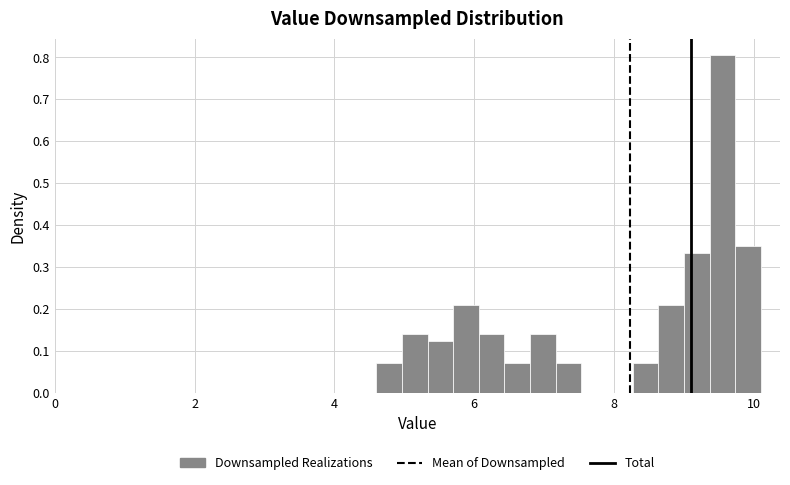

Read against the x-axis, roughly where is the centre of the tallest bar?

9.6